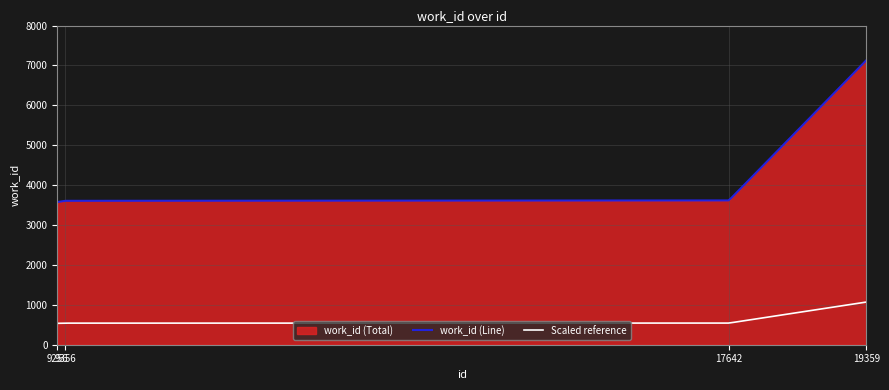

Which category has the highest value across all series?

19359